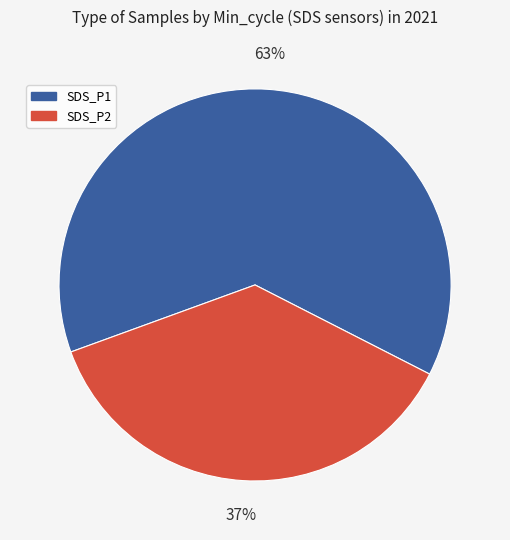

Is there any slice that represents more than half of the pie?

Yes